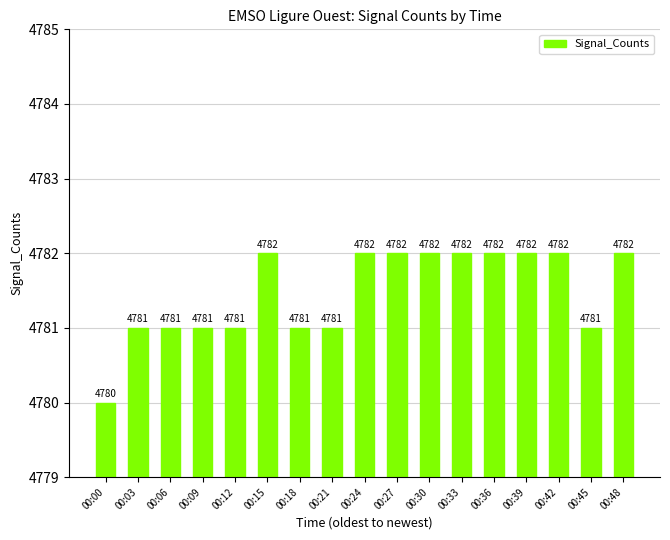

Reading right to left, extract all data points from this chart.

00:48=4782	00:45=4781	00:42=4782	00:39=4782	00:36=4782	00:33=4782	00:30=4782	00:27=4782	00:24=4782	00:21=4781	00:18=4781	00:15=4782	00:12=4781	00:09=4781	00:06=4781	00:03=4781	00:00=4780